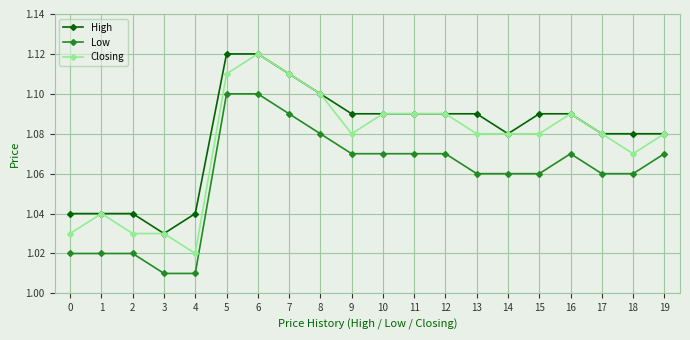

Which series has the largest range (max minus min)?

Closing